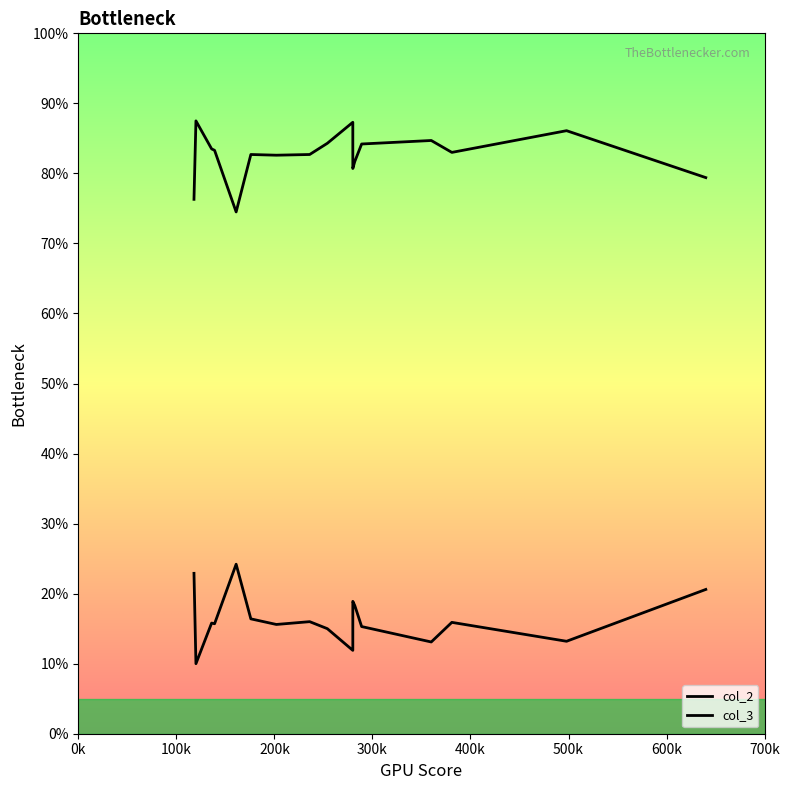

True or false: col_3 and col_2 cross at least once.

False